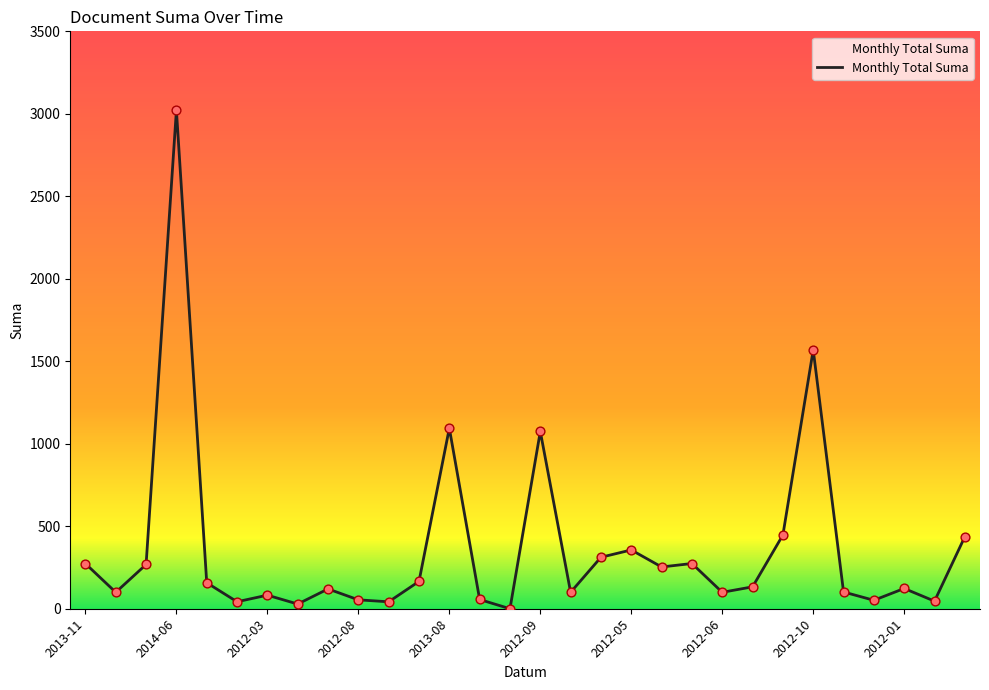

What is the difference between the maximum and minimum values?

3022.0